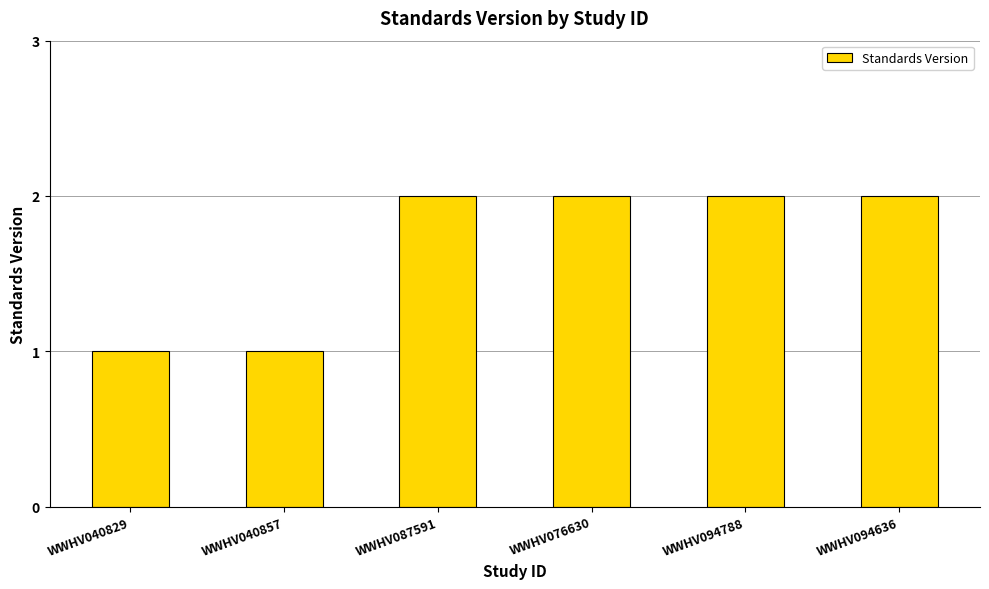

How many data points does each series have?

6